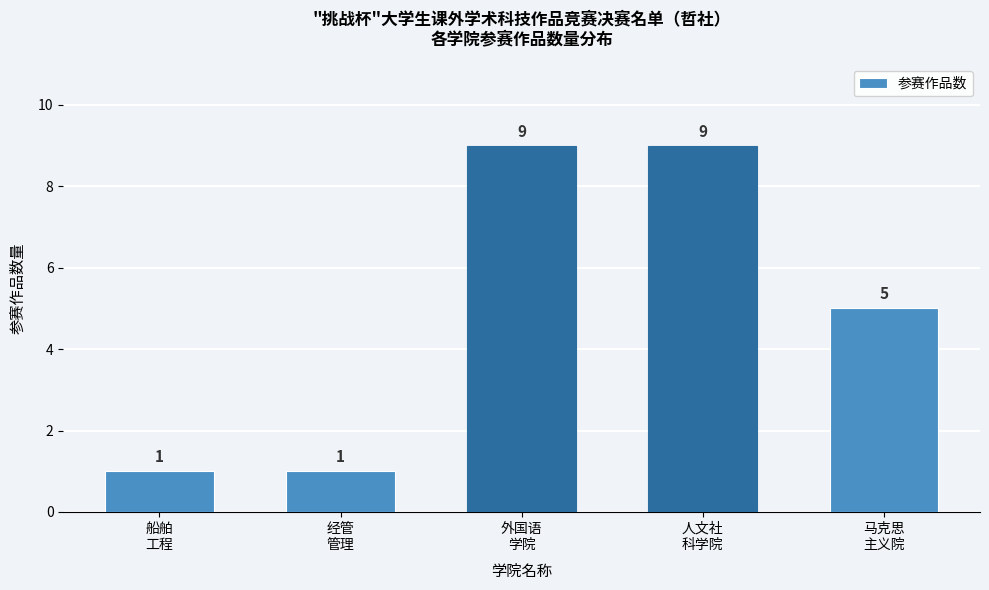

Reading left to right, transcribe all the data shown in this chart.

1	1	9	9	5